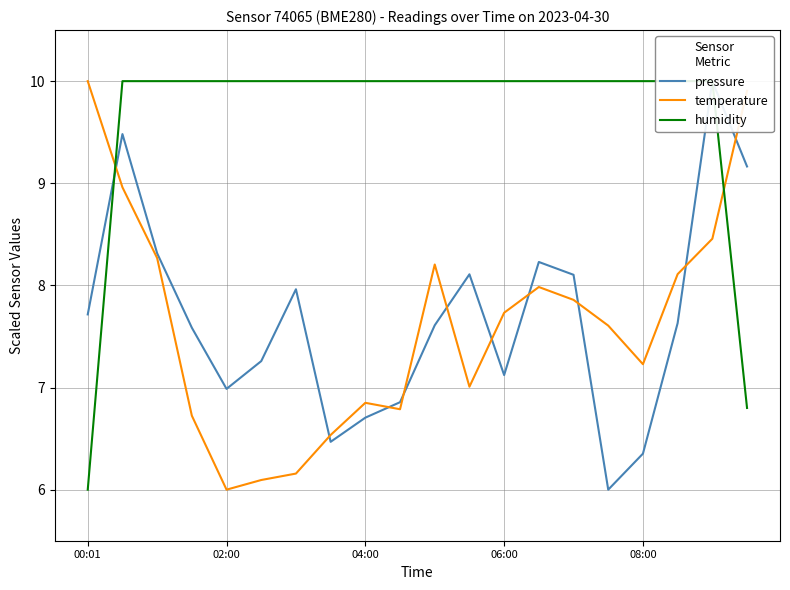

Reading right to left, extract all data points from this chart.

pressure: 9.2	10.0	7.6	6.4	6.0	8.1	8.2	7.1	8.1	7.6	6.9	6.7	6.5	8.0	7.3	7.0	7.6	8.3	9.5	7.7
temperature: 9.9	8.5	8.1	7.2	7.6	7.9	8.0	7.7	7.0	8.2	6.8	6.9	6.5	6.2	6.1	6.0	6.7	8.3	9.0	10.0
humidity: 6.8	10.0	10.0	10.0	10.0	10.0	10.0	10.0	10.0	10.0	10.0	10.0	10.0	10.0	10.0	10.0	10.0	10.0	10.0	6.0